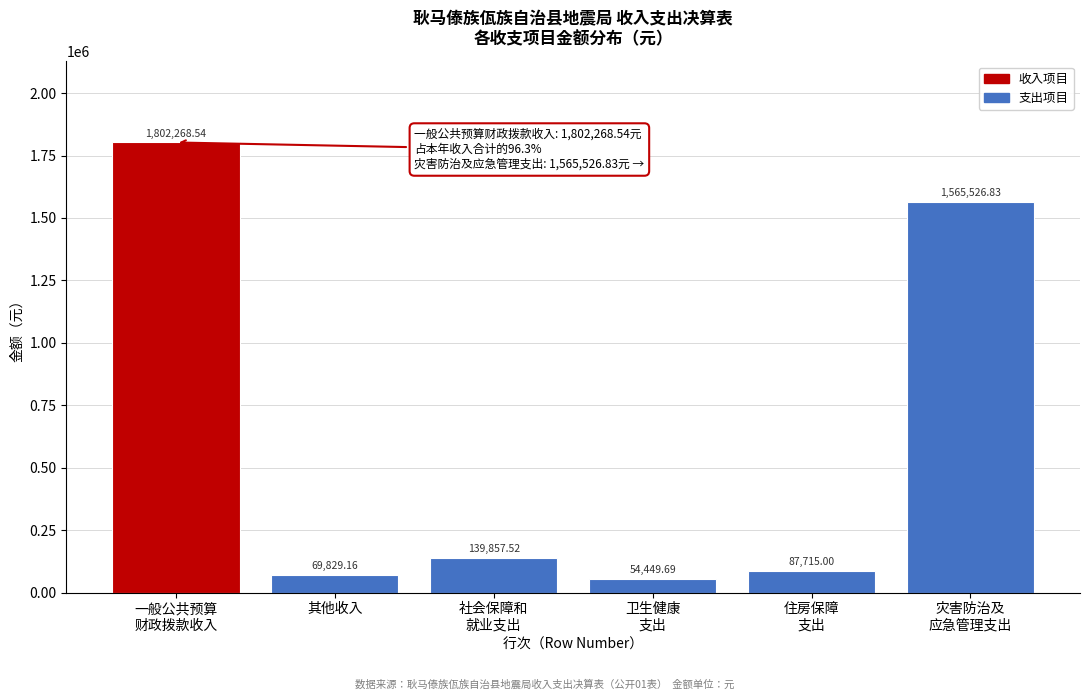

What is the average value?

619941.1